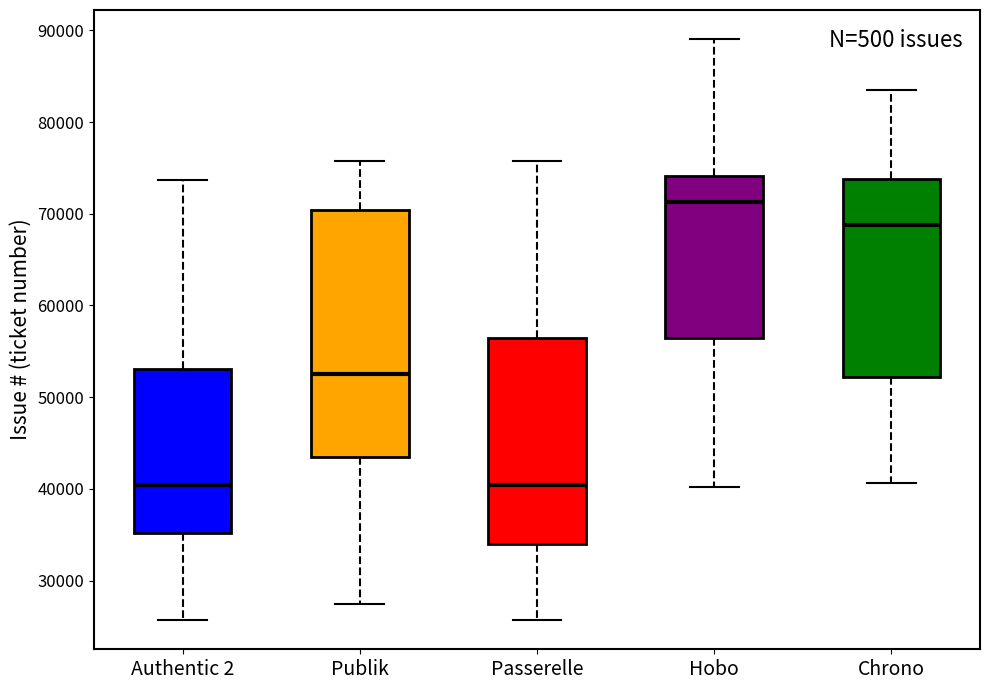

Comparing the boxes themselves (not the whiskers), which one is the tallest?

Publik